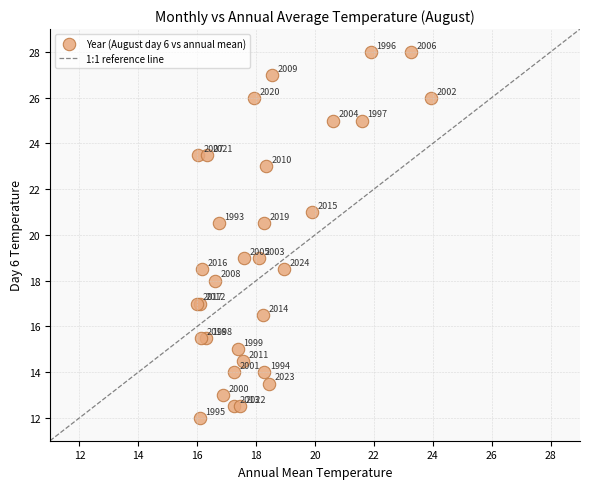

What Y value in the scatter plot is closest to 20?

20.5